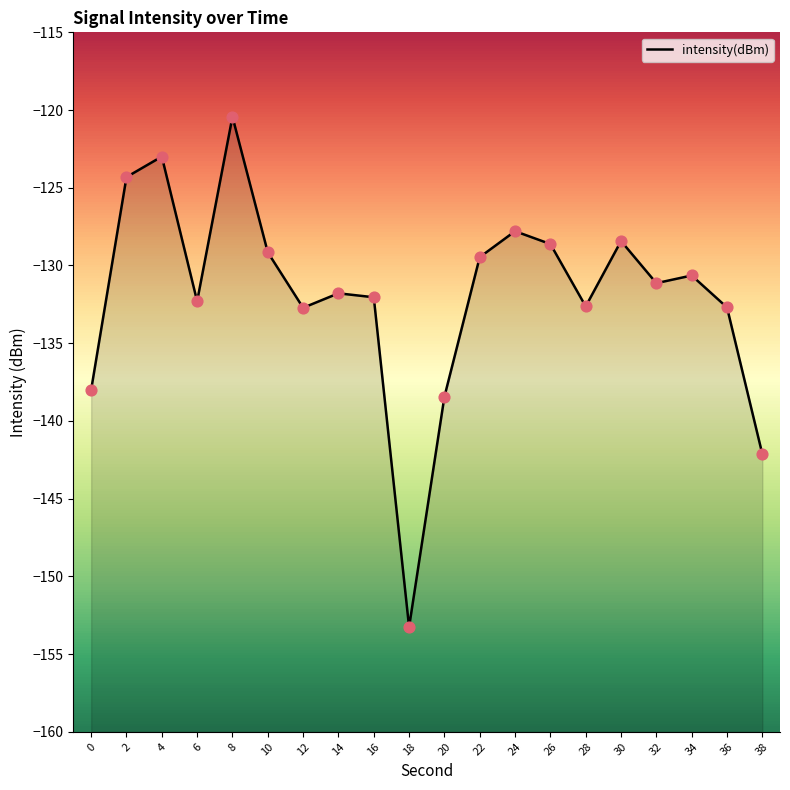

Which has a higher value, 26 or 32?

26